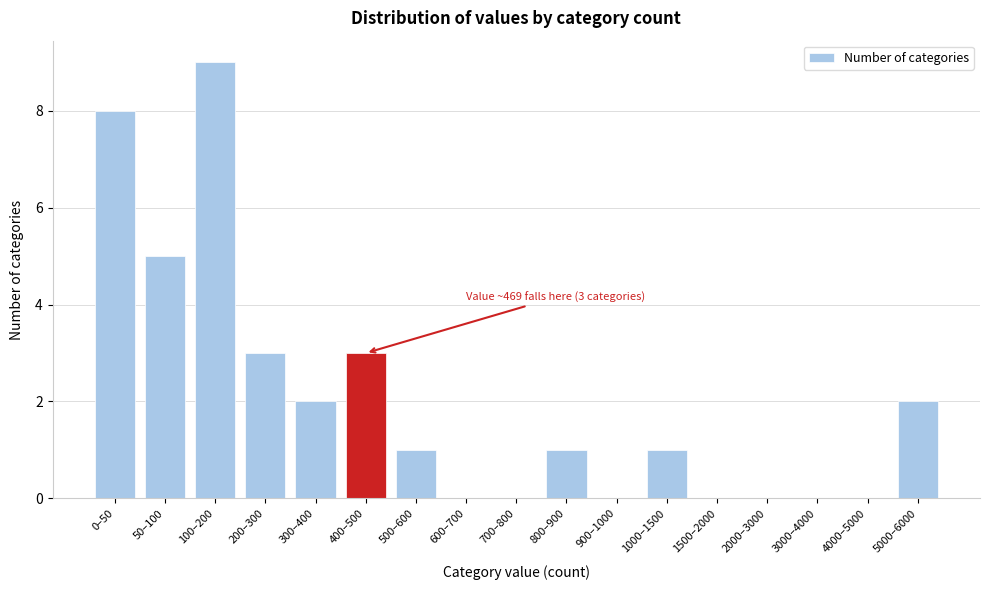

Reading left to right, transcribe all the data shown in this chart.

0–50=8	50–100=5	100–200=9	200–300=3	300–400=2	400–500=3	500–600=1	600–700=0	700–800=0	800–900=1	900–1000=0	1000–1500=1	1500–2000=0	2000–3000=0	3000–4000=0	4000–5000=0	5000–6000=2